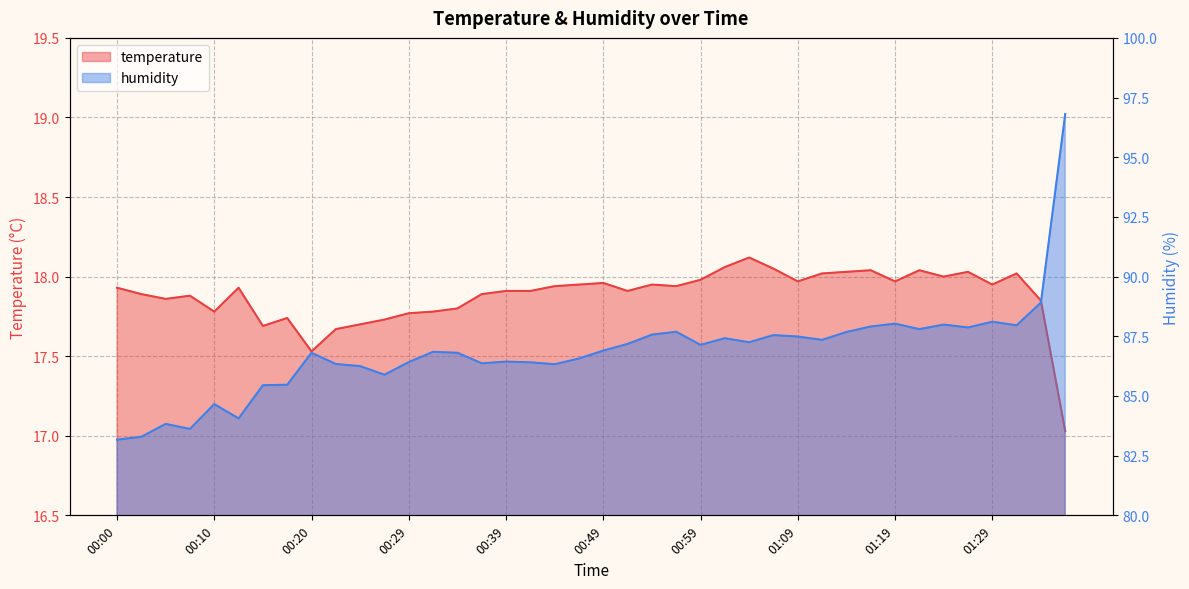

What is the label of the 21st point from the left?

00:49